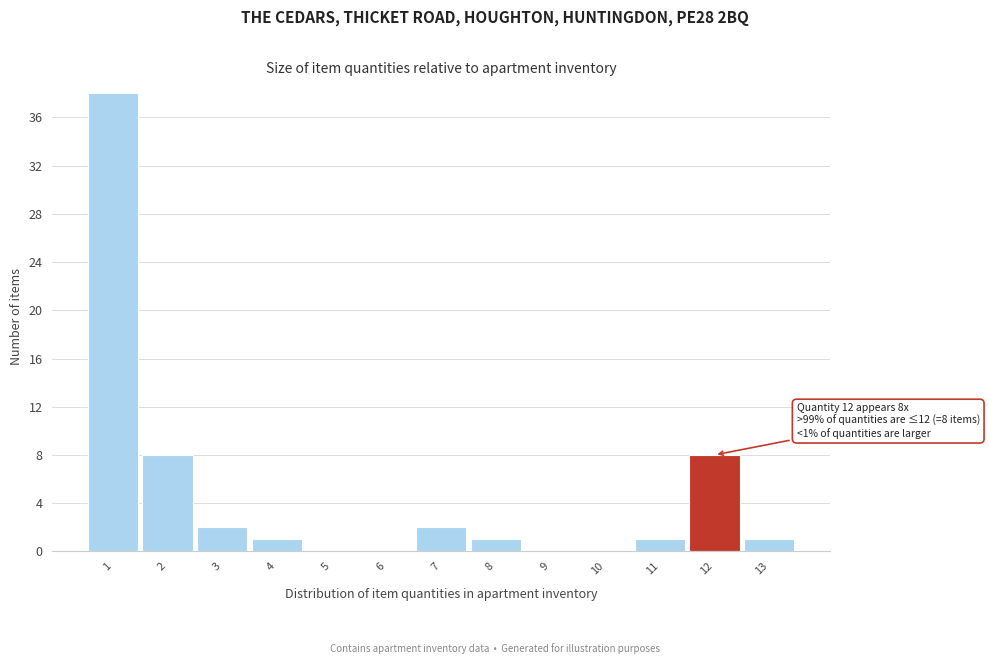

Which range on the x-axis has the tallest bar?

0.5 to 1.5